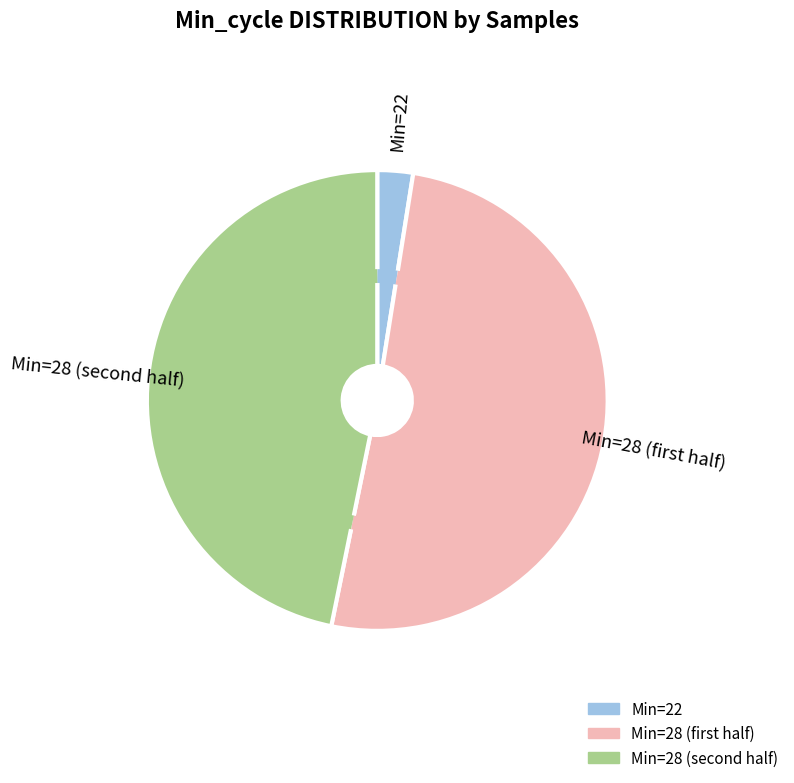

Count the number of slices in the pie.

3